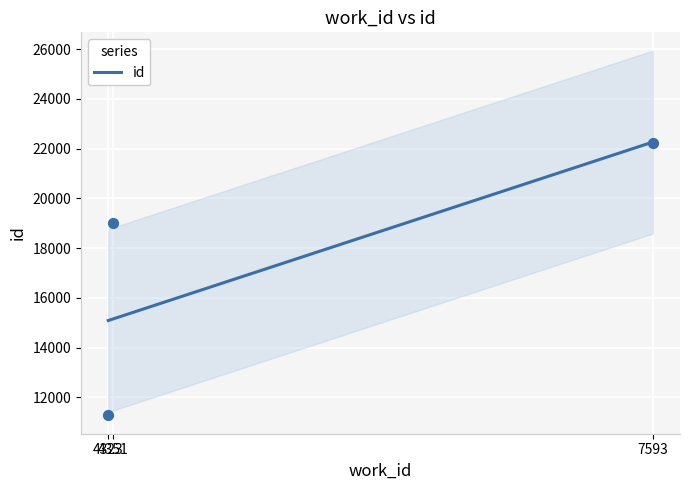

Approximately how many times larger is the value at 4323 compared to 7593?

0.7